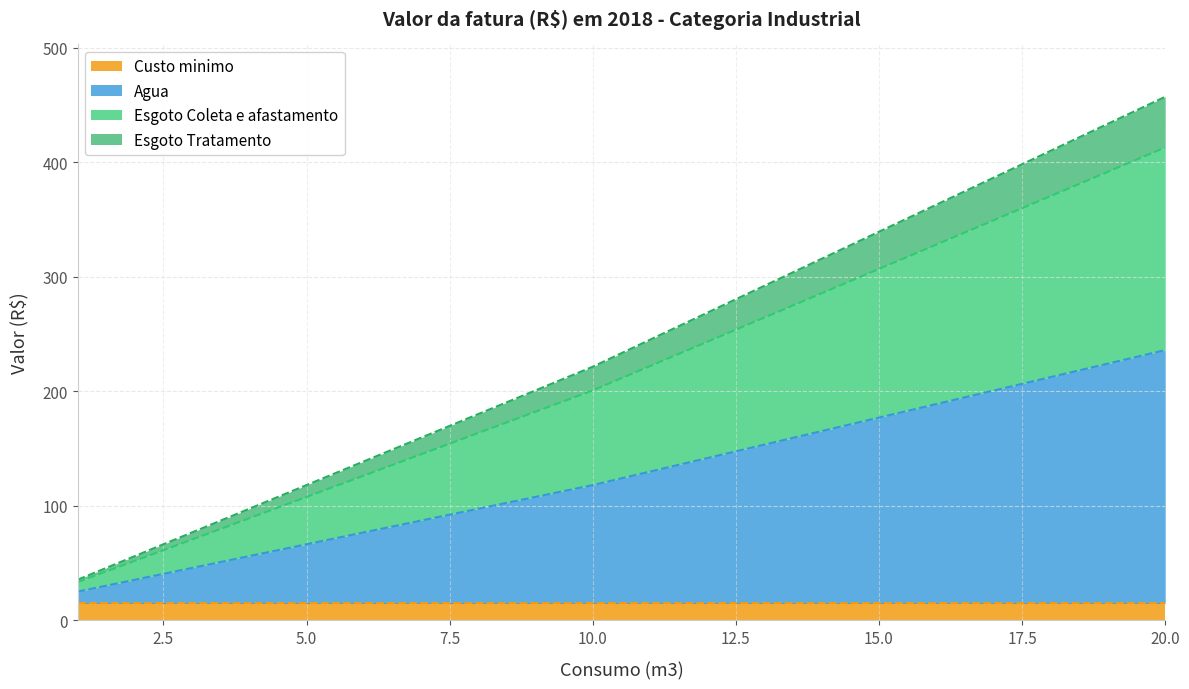

Does the chart have visible grid lines?

Yes